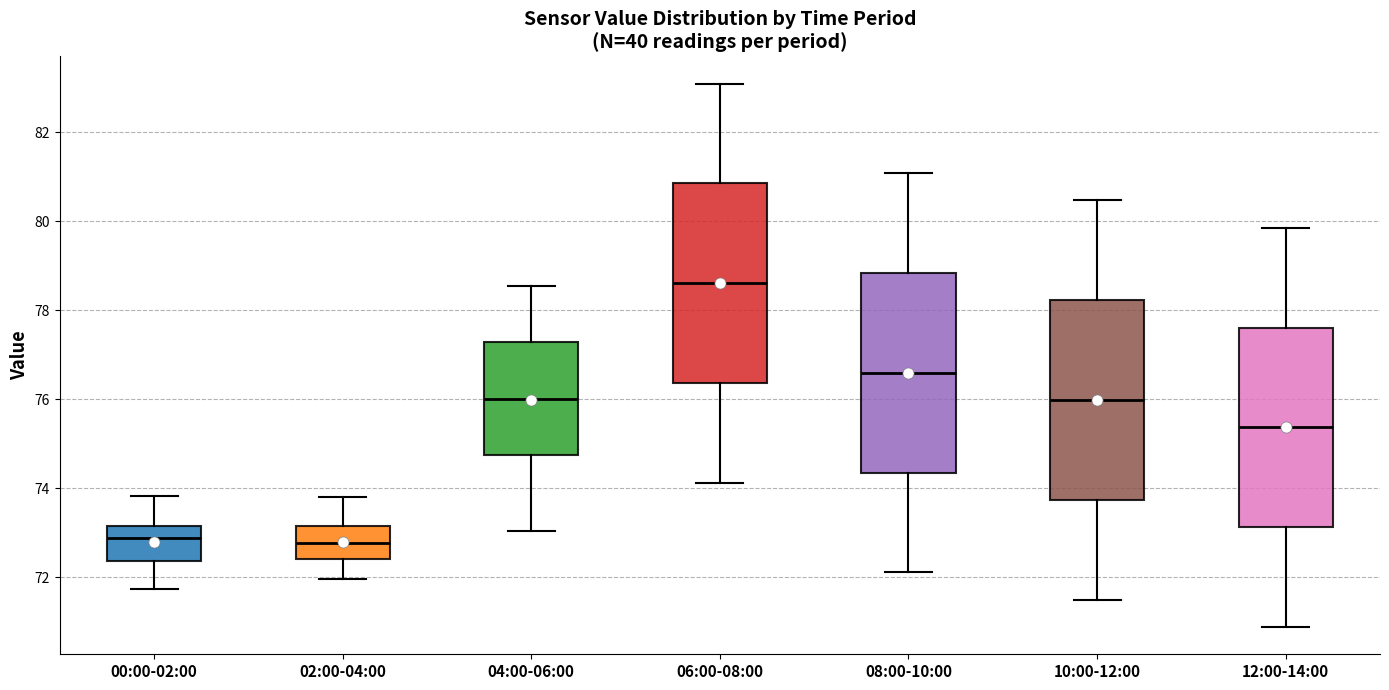

Reading left to right, read every box against the y-axis: the position of its median line, the range the box covers, and the ends of its whiskers. The values are not printed on the chart, so give them approximately, as read against the axis.

00:00-02:00: median 72.8, box 72.4 to 73.2, whiskers 71.8 to 73.8
02:00-04:00: median 72.8, box 72.4 to 73.2, whiskers 72.0 to 73.8
04:00-06:00: median 76.0, box 74.8 to 77.2, whiskers 73.0 to 78.6
06:00-08:00: median 78.6, box 76.4 to 80.8, whiskers 74.2 to 83.0
08:00-10:00: median 76.6, box 74.4 to 78.8, whiskers 72.2 to 81.0
10:00-12:00: median 76.0, box 73.8 to 78.2, whiskers 71.6 to 80.4
12:00-14:00: median 75.4, box 73.2 to 77.6, whiskers 70.8 to 79.8